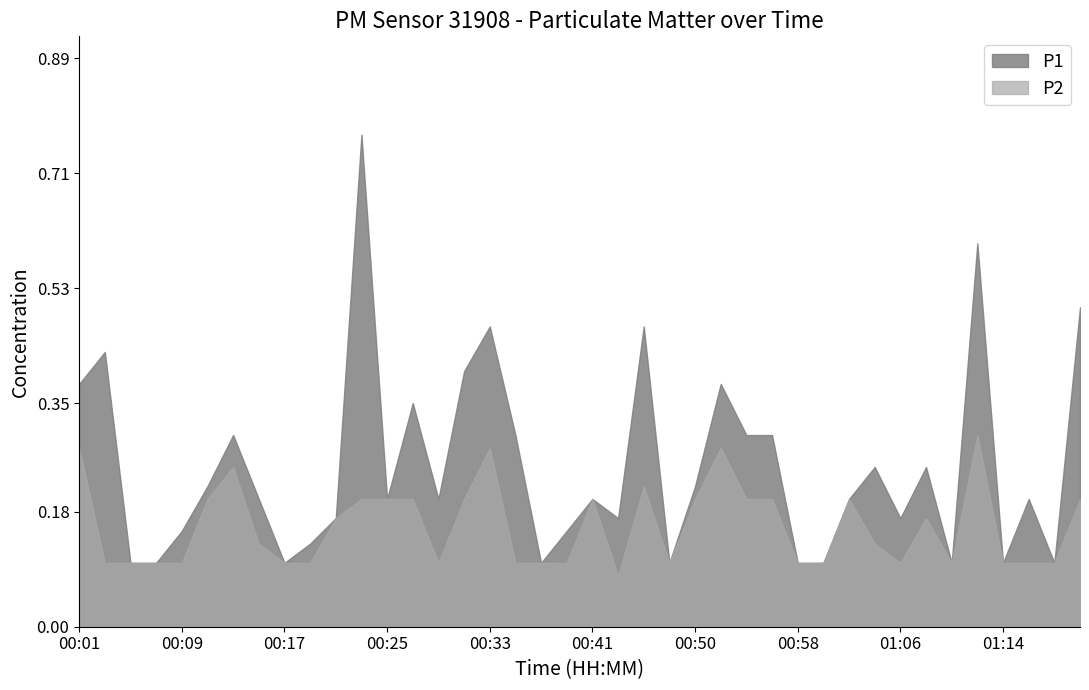

The value of P2 at 00:29 is 0.1. True or false?

True